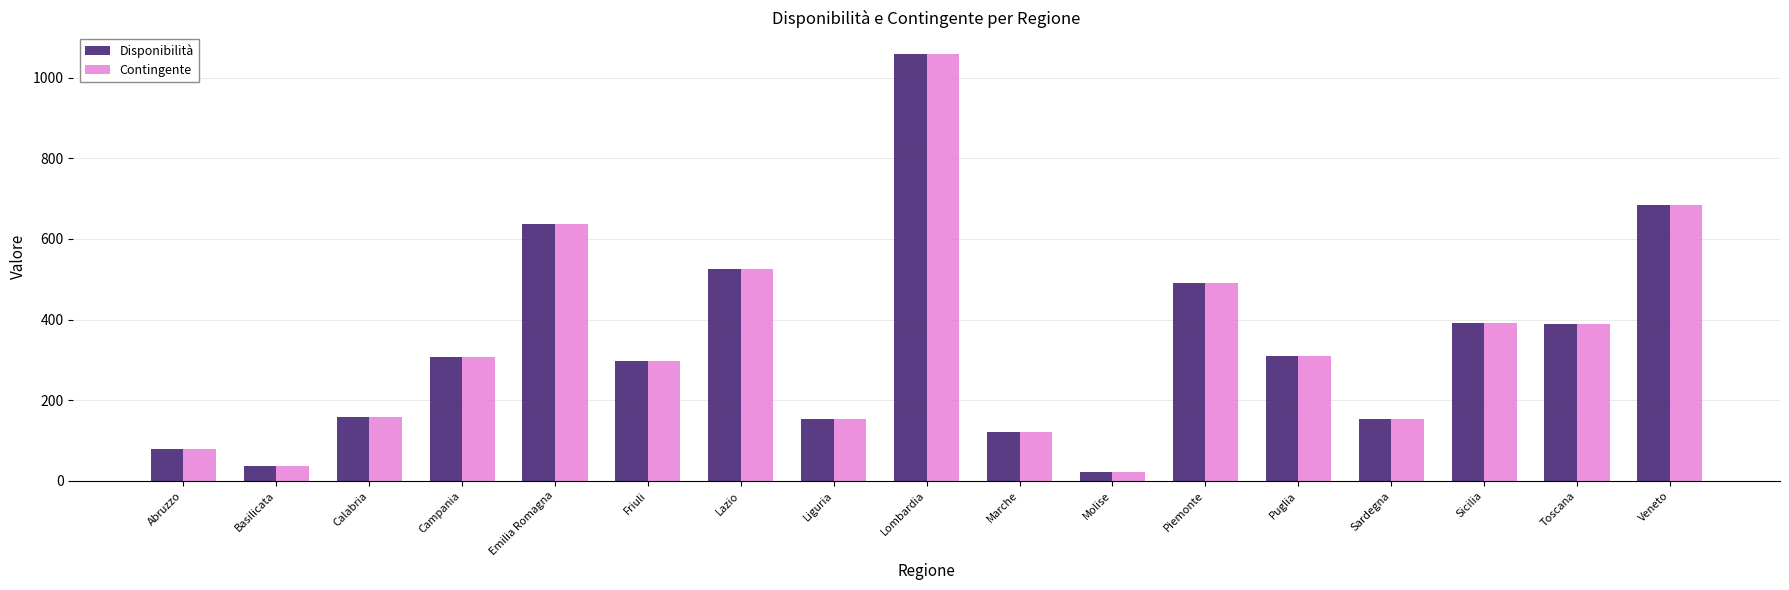

What is the sum of the Disponibilità values at Abruzzo and Lombardia?

1137